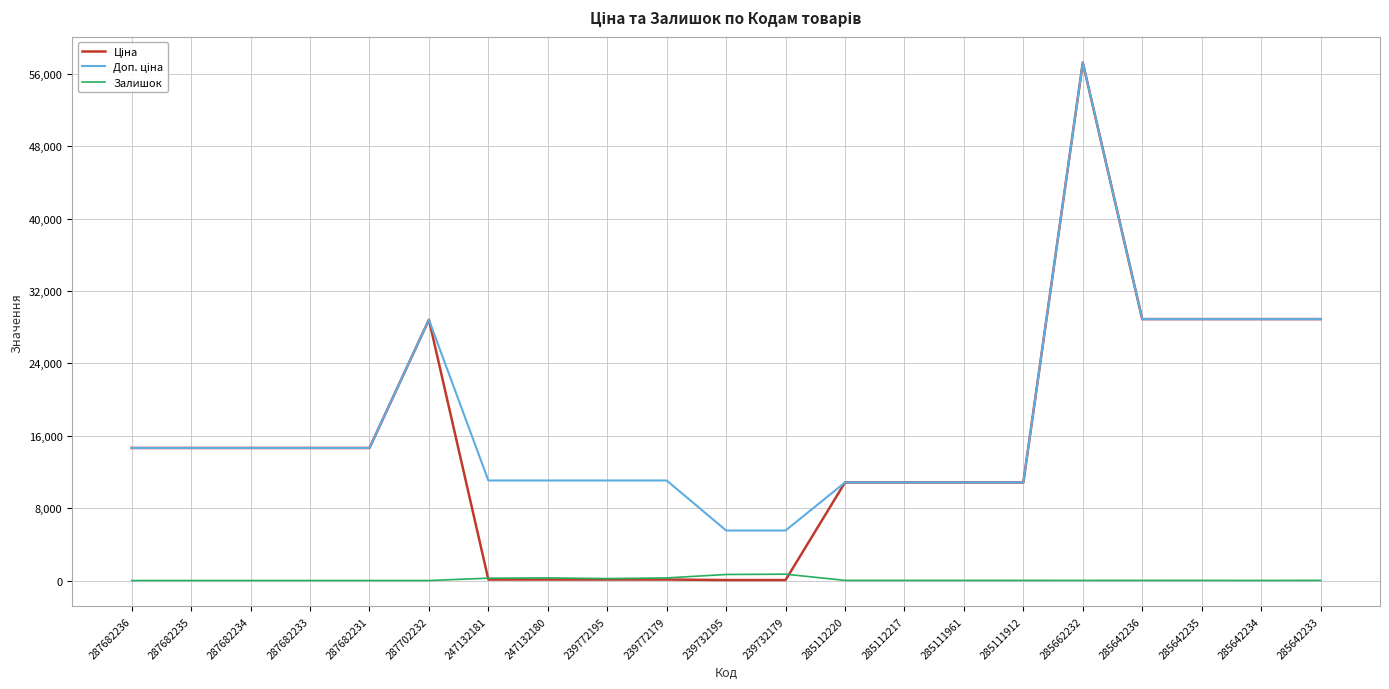

The value of Залишок at 287682234 is 0.0. True or false?

True